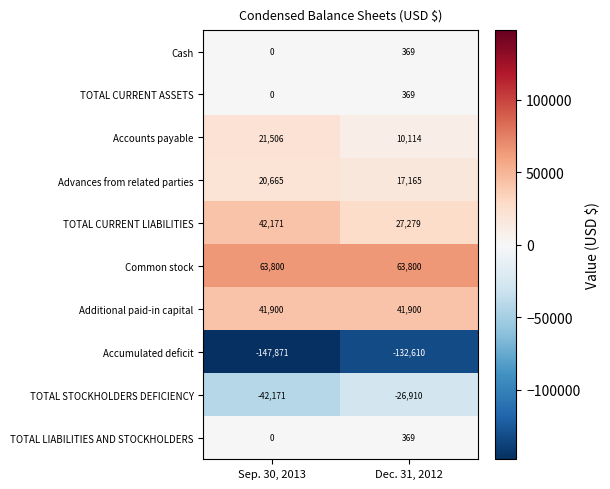

Reading left to right, list all the values displayed in this chart.

Cash: Sep. 30, 2013=0	Dec. 31, 2012=369
TOTAL CURRENT ASSETS: Sep. 30, 2013=0	Dec. 31, 2012=369
Accounts payable: Sep. 30, 2013=21506	Dec. 31, 2012=10114
Advances from related parties: Sep. 30, 2013=20665	Dec. 31, 2012=17165
TOTAL CURRENT LIABILITIES: Sep. 30, 2013=42171	Dec. 31, 2012=27279
Common stock: Sep. 30, 2013=63800	Dec. 31, 2012=63800
Additional paid-in capital: Sep. 30, 2013=41900	Dec. 31, 2012=41900
Accumulated deficit: Sep. 30, 2013=-147871	Dec. 31, 2012=-132610
TOTAL STOCKHOLDERS DEFICIENCY: Sep. 30, 2013=-42171	Dec. 31, 2012=-26910
TOTAL LIABILITIES AND STOCKHOLDERS: Sep. 30, 2013=0	Dec. 31, 2012=369